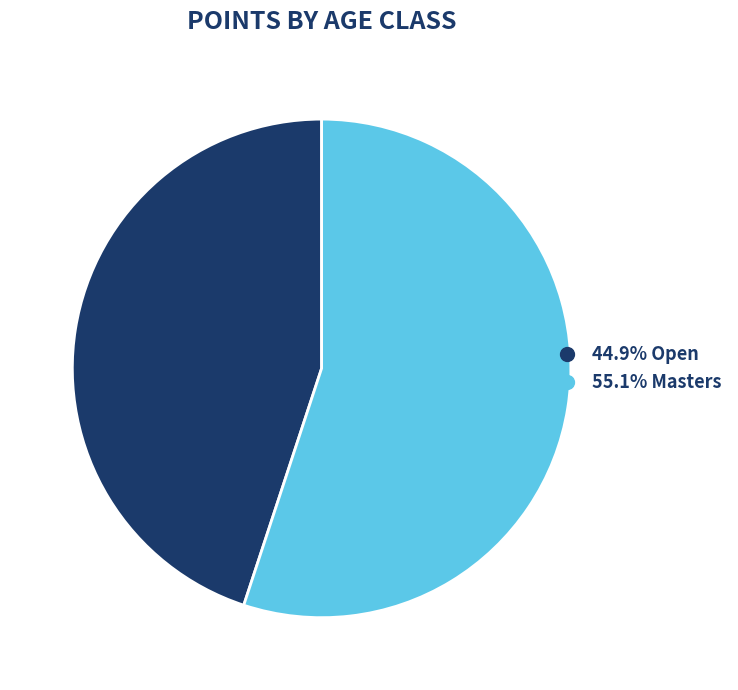

Is there any slice that represents more than half of the pie?

Yes